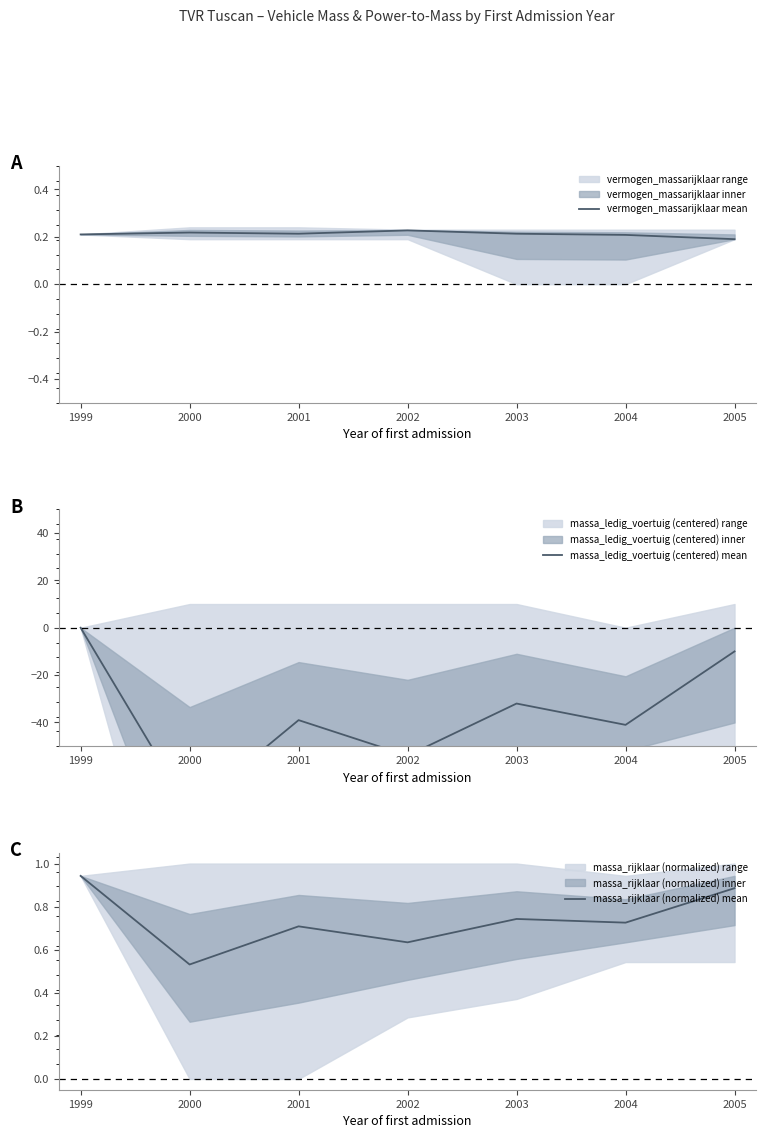

At which category does massa_rijklaar (normalized) mean reach its first local valley?

2000